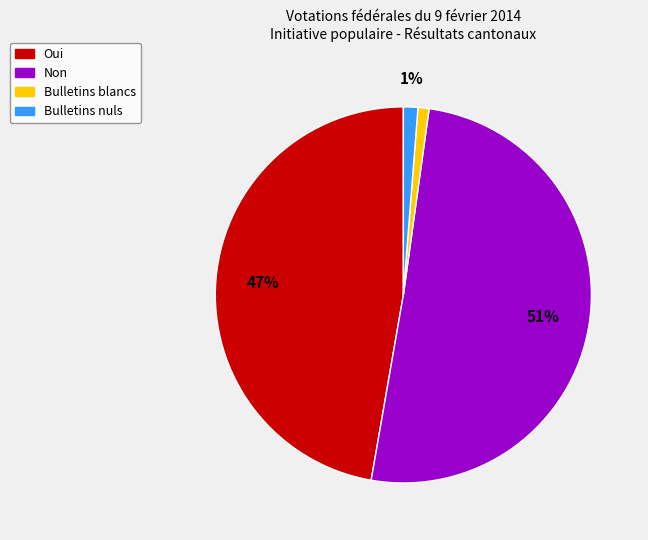

Between Oui and Bulletins blancs, which is larger?

Oui